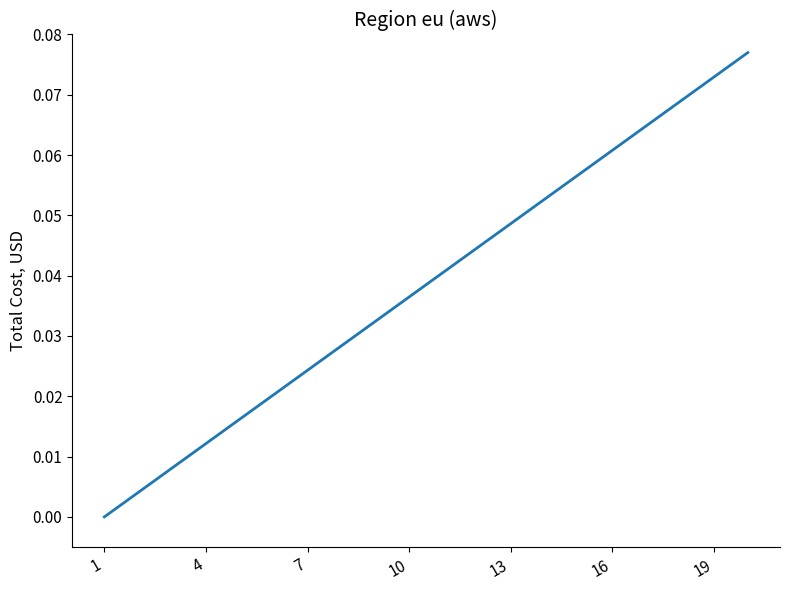

Does the chart display data point markers on the line(s)?

No